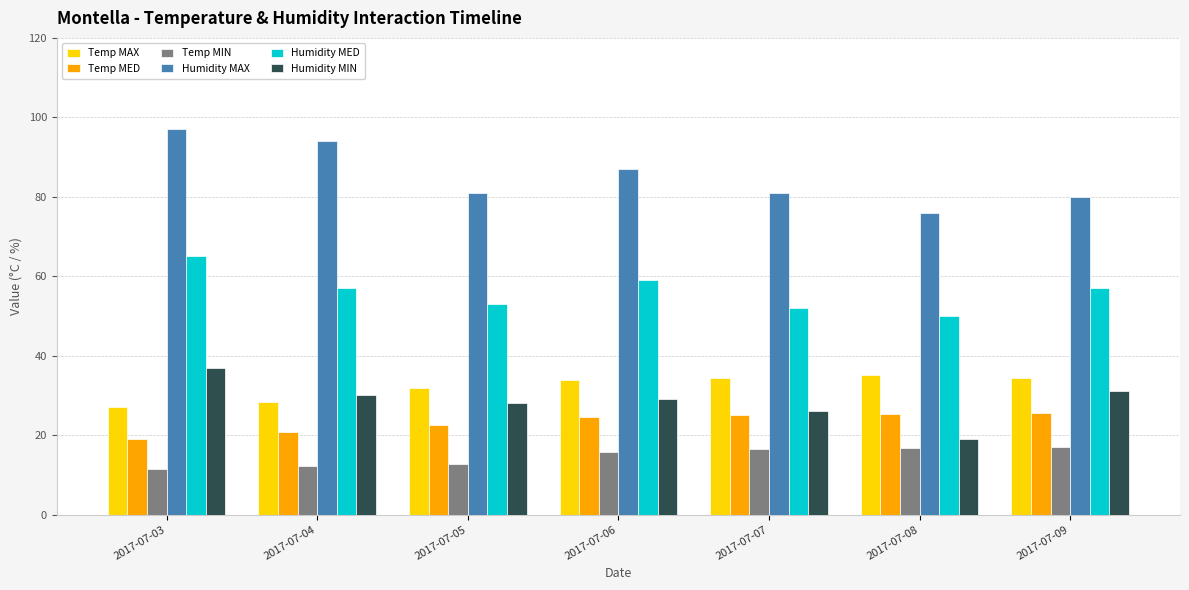

What is the value of the Temp MAX bar at the 3rd from the left?

31.8